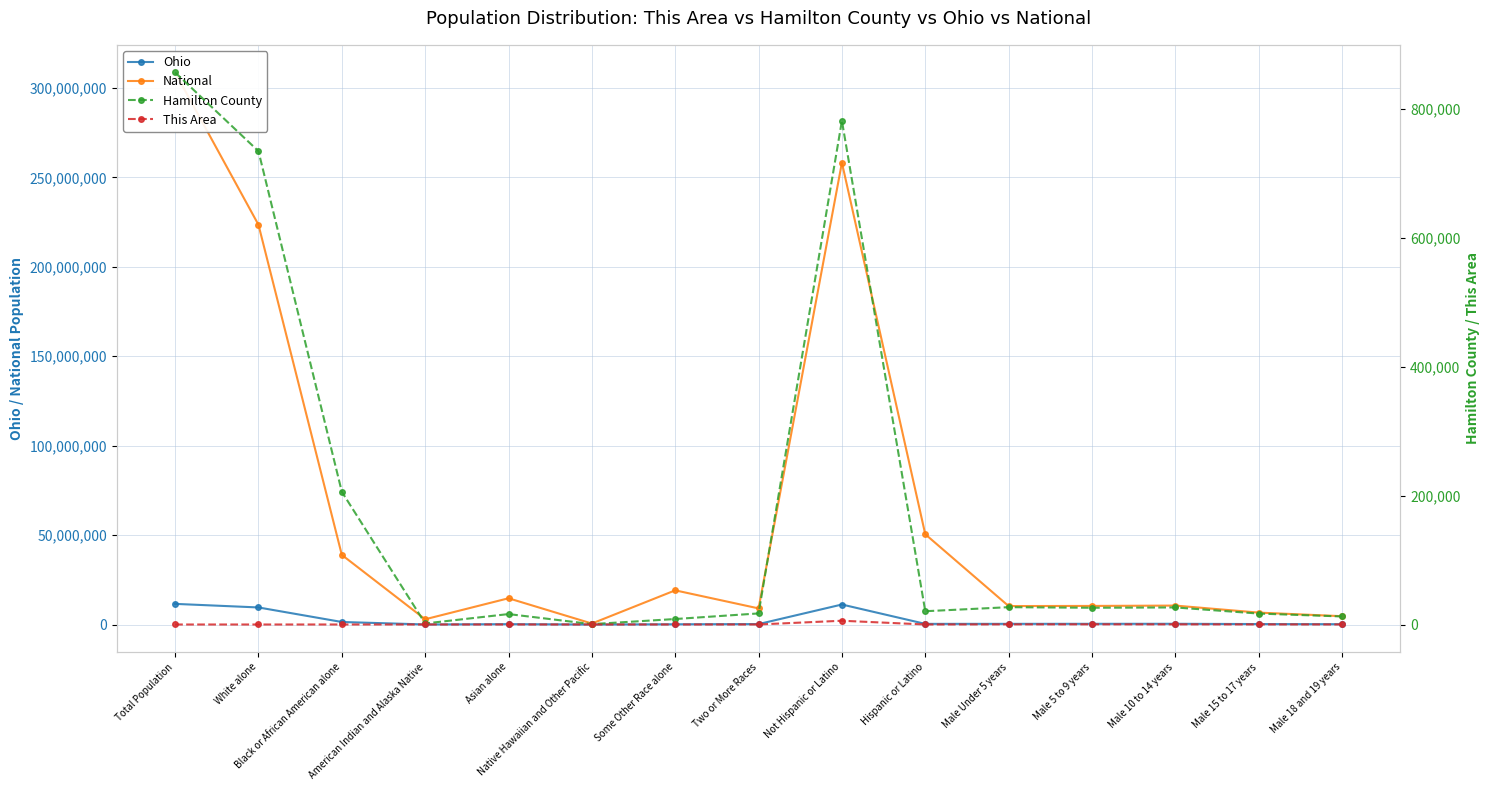

True or false: Ohio has a value of 187493 at Male Under 5 years.

False